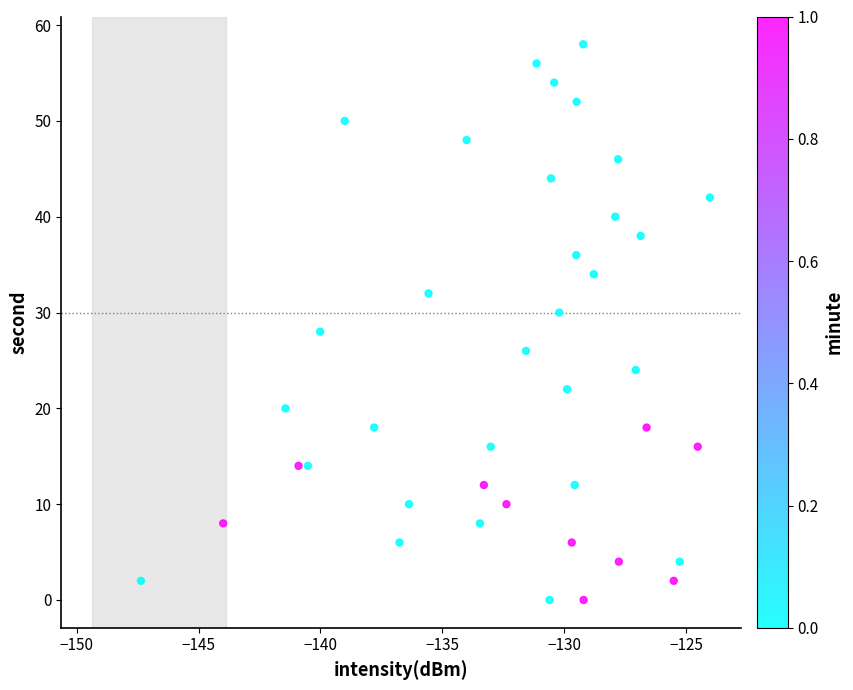

What is the range of Y values (max minus min)?

58